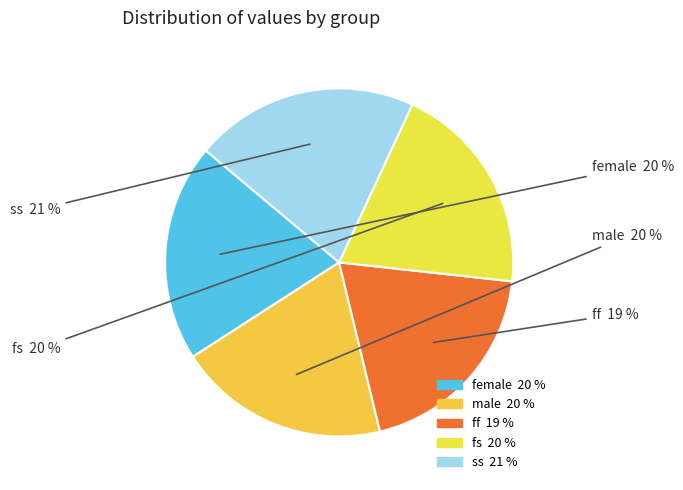

What is the largest slice in the pie chart?

ss